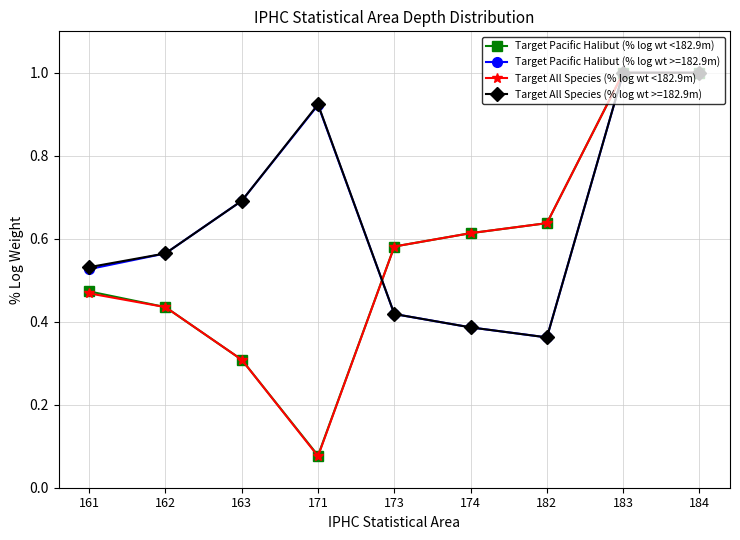

What is the difference between the maximum and second lowest values in the Target All Species (% log wt <182.9m) series?

0.7